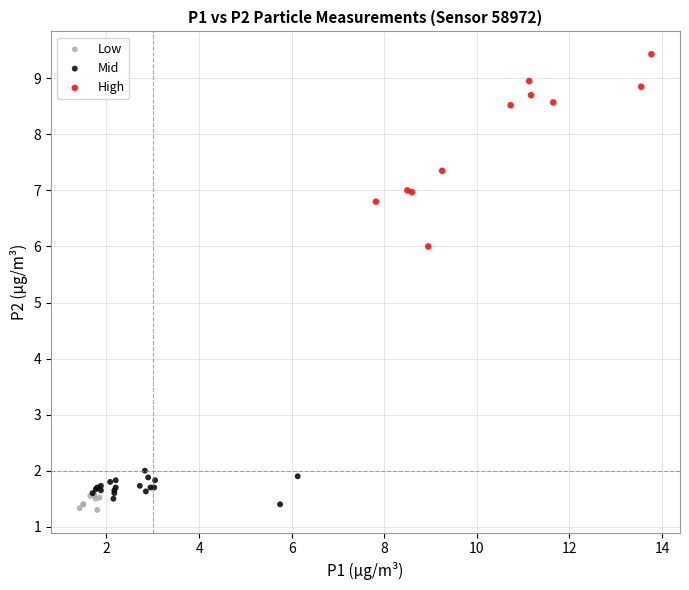

Which series reaches the maximum Y coordinate?

High